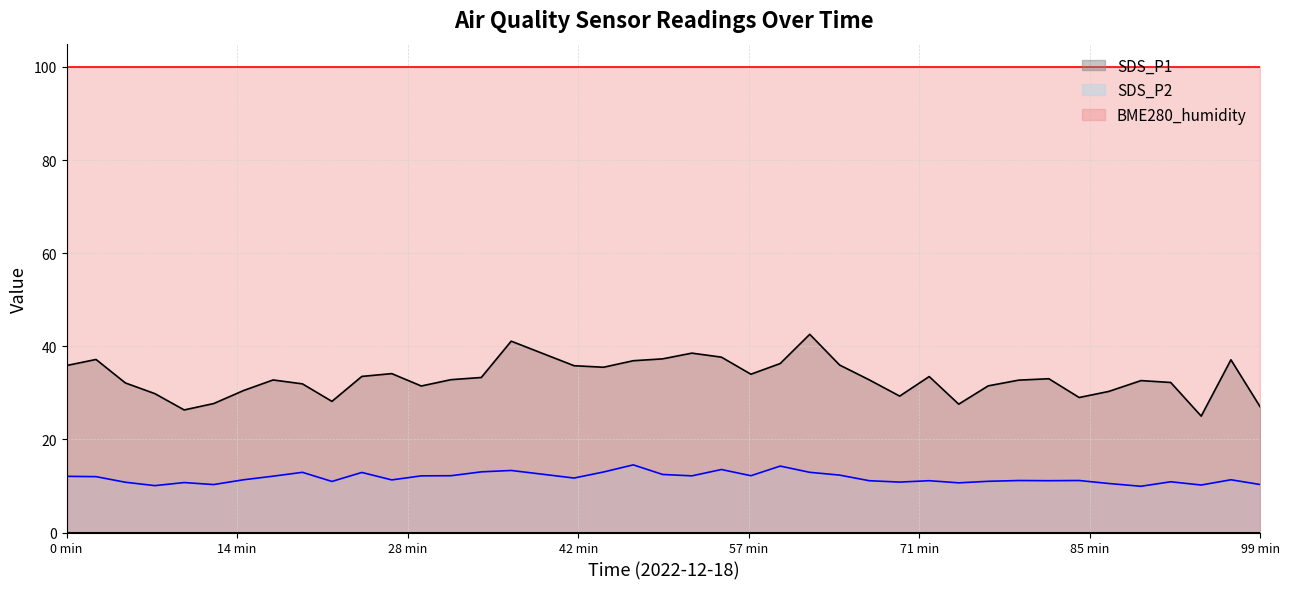

At which category does SDS_P2 reach its first local valley?

2022/12/18 00:09:24